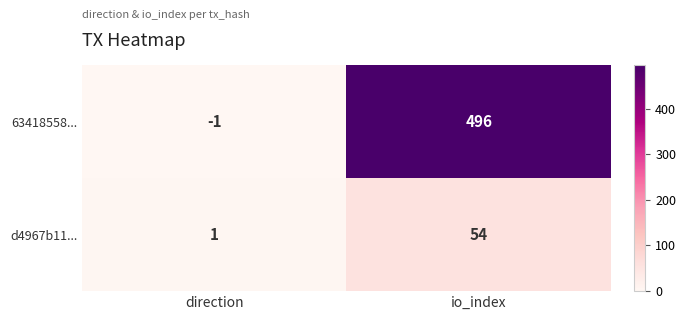

Reading left to right, list all the values displayed in this chart.

63418558...: -1	496
d4967b11...: 1	54